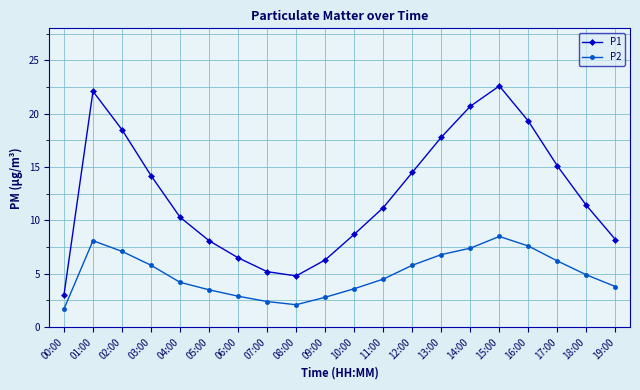

The value of P1 at 03:00 is 14.2. True or false?

True